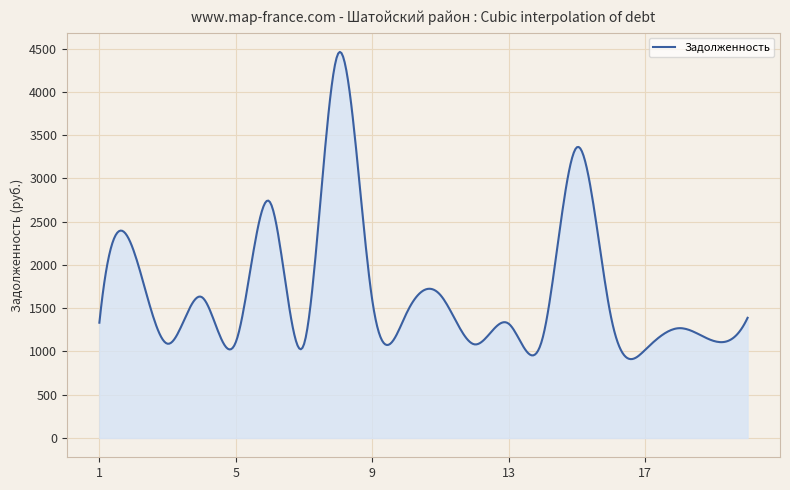

What is the difference between the maximum and minimum values?

3550.1